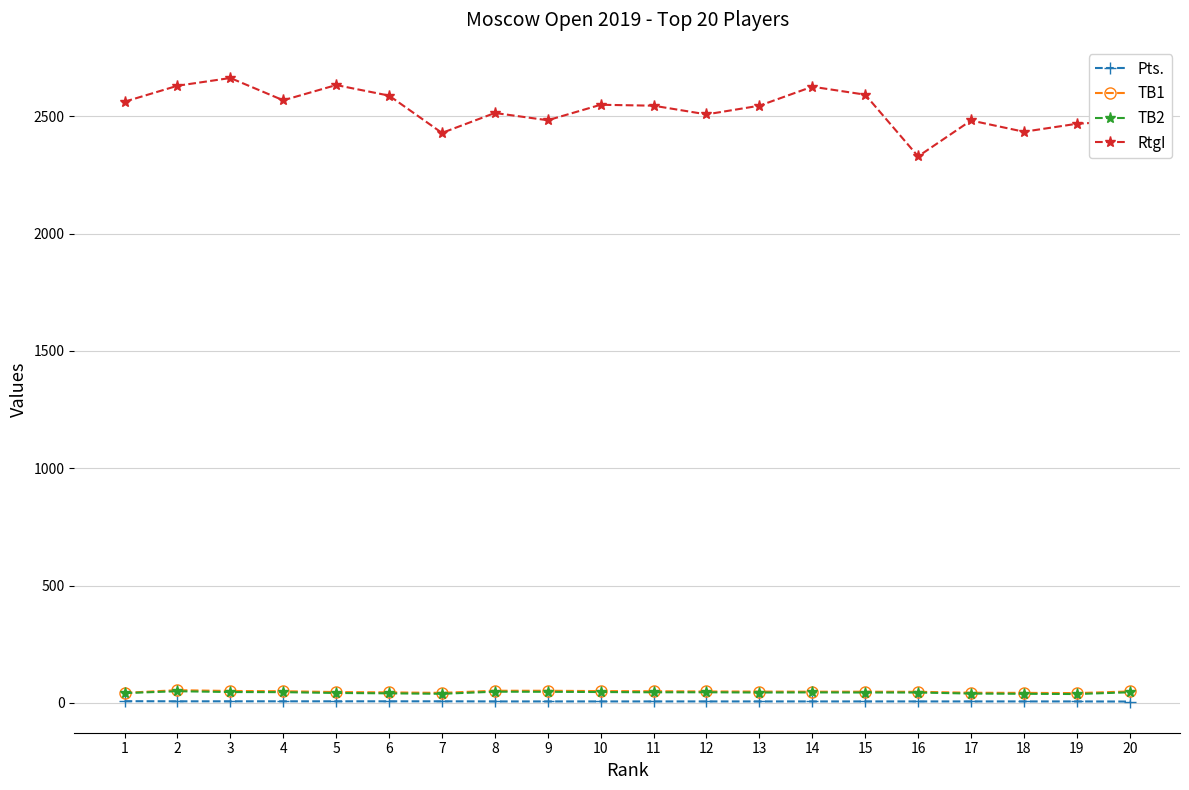

What is the greatest value displayed?

2663.0